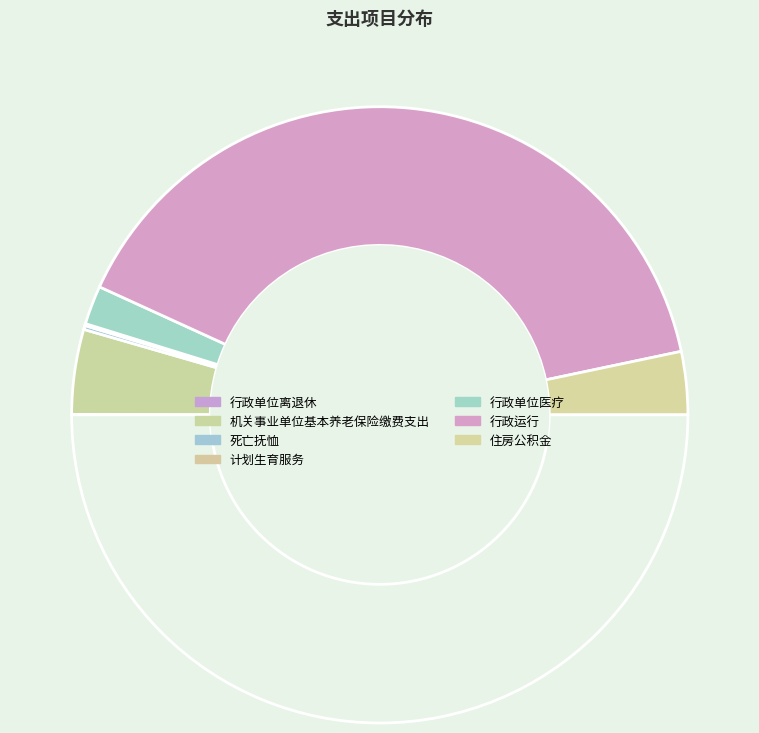

How many segments does this pie chart have?

7